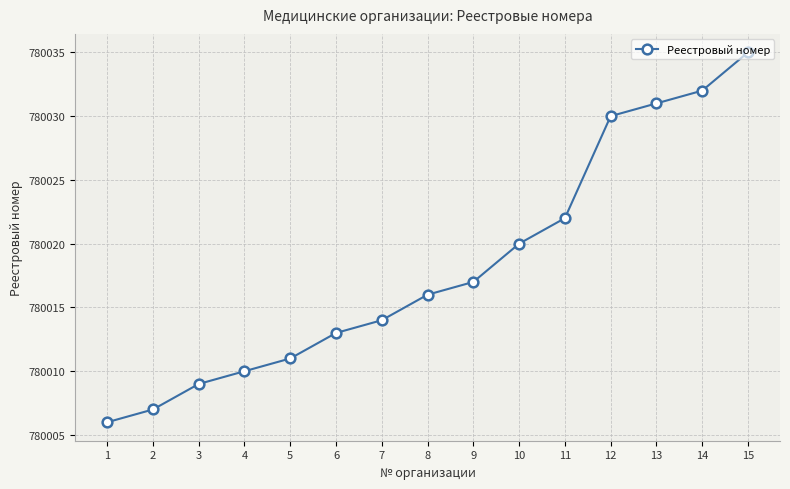

At which label is the value closest to 780020?

10